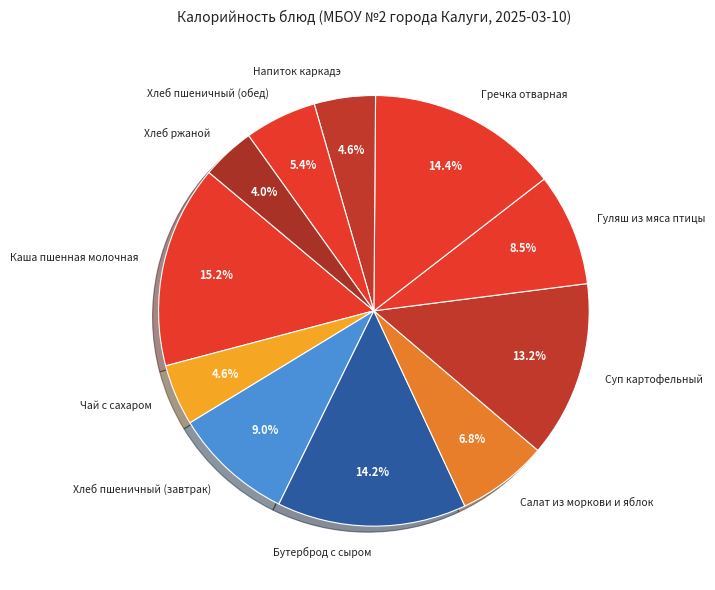

Combined, do Каша пшенная молочная and Салат из моркови и яблок account for over 50%?

No